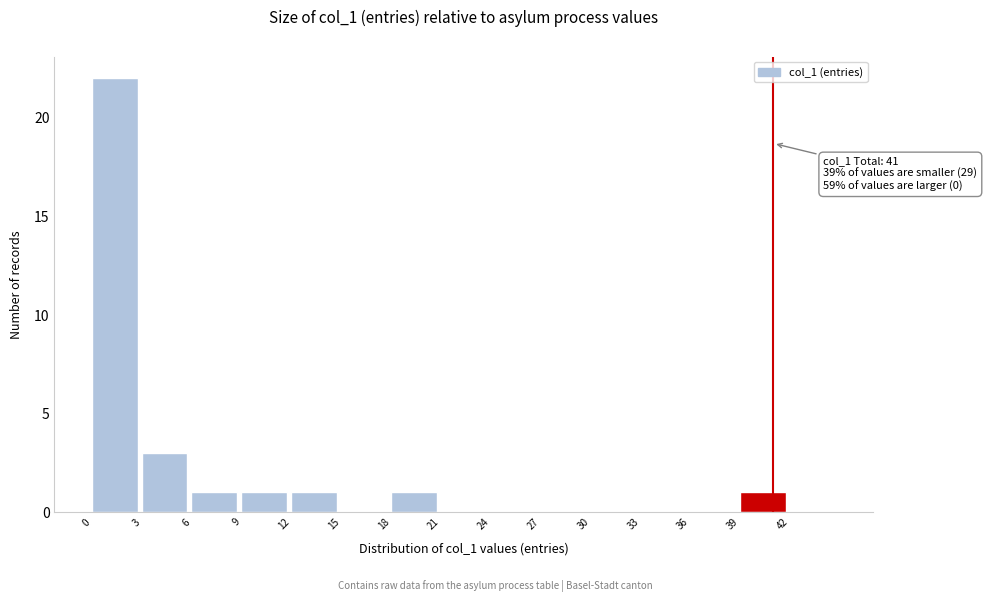

Which range on the x-axis has the tallest bar?

0 to 3